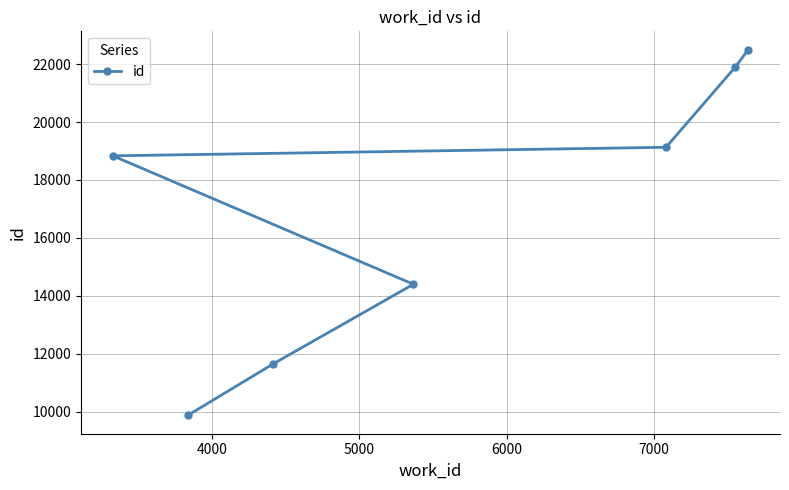

Reading left to right, list all the values displayed in this chart.

18834	9865	11651	14397	19129	21905	22503